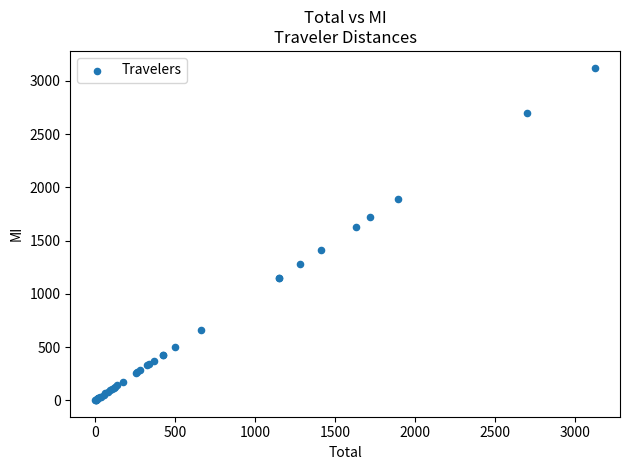

What Y value in the scatter plot is closest to 1563?

1628.9